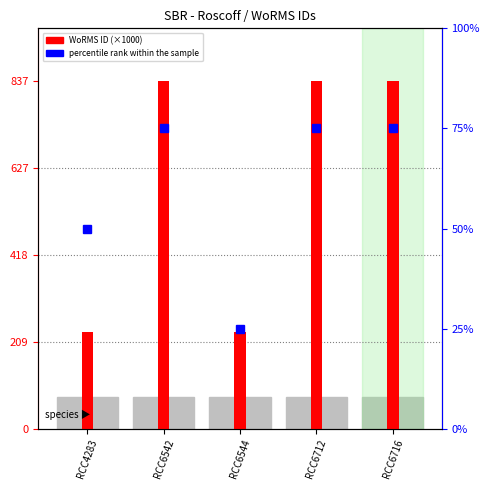

Reading left to right, extract all data points from this chart.

WoRMS ID (×1000): 232.2	836.6	231.8	836.6	836.6
percentile rank within the sample: 50.0	75.0	25.0	75.0	75.0